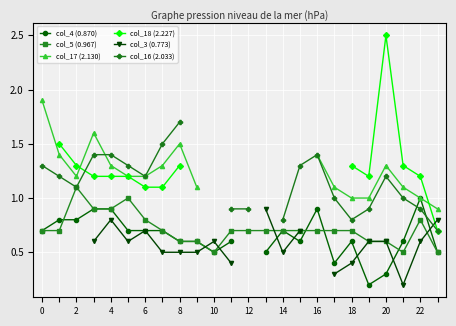

What is the sum of the col_5 (0.967) values at 14 and 21?

1.2